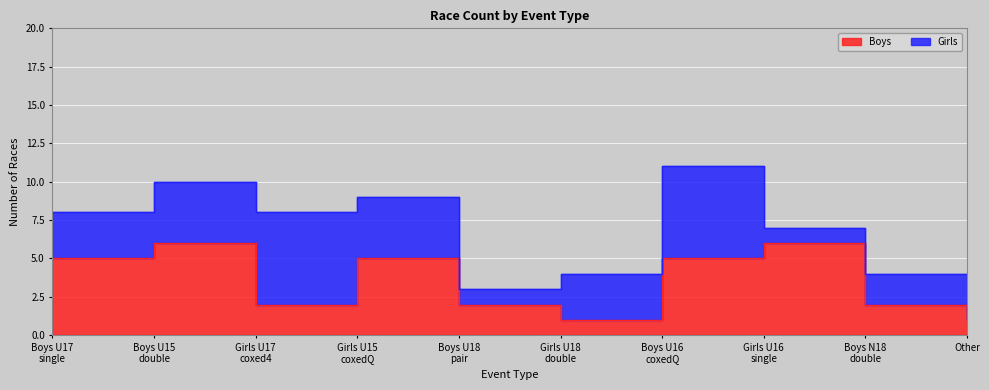

How many values are below 5?

5